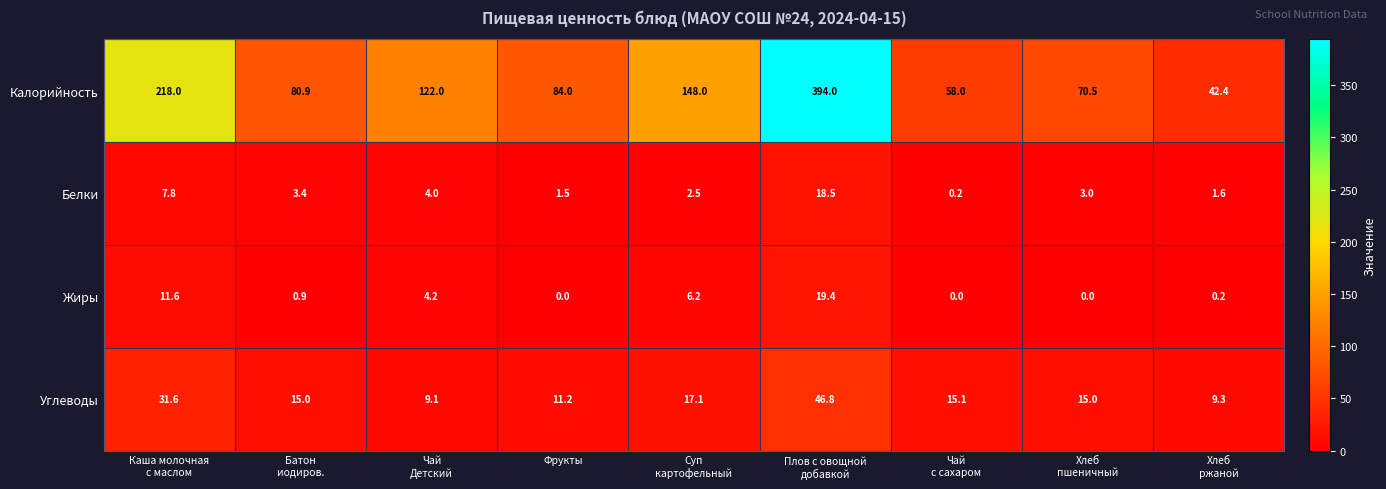

Which series has the largest range (max minus min)?

Калорийность